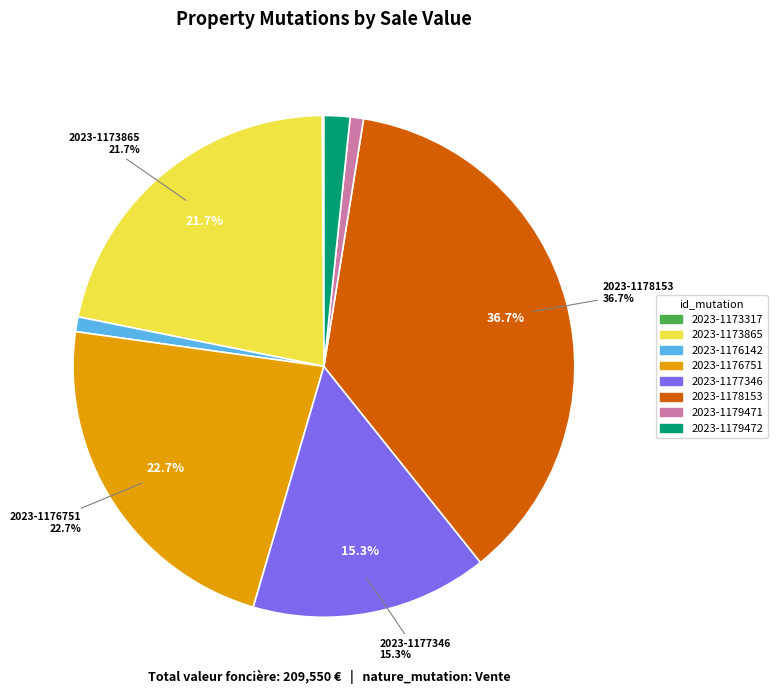

Does any single category account for the majority?

No